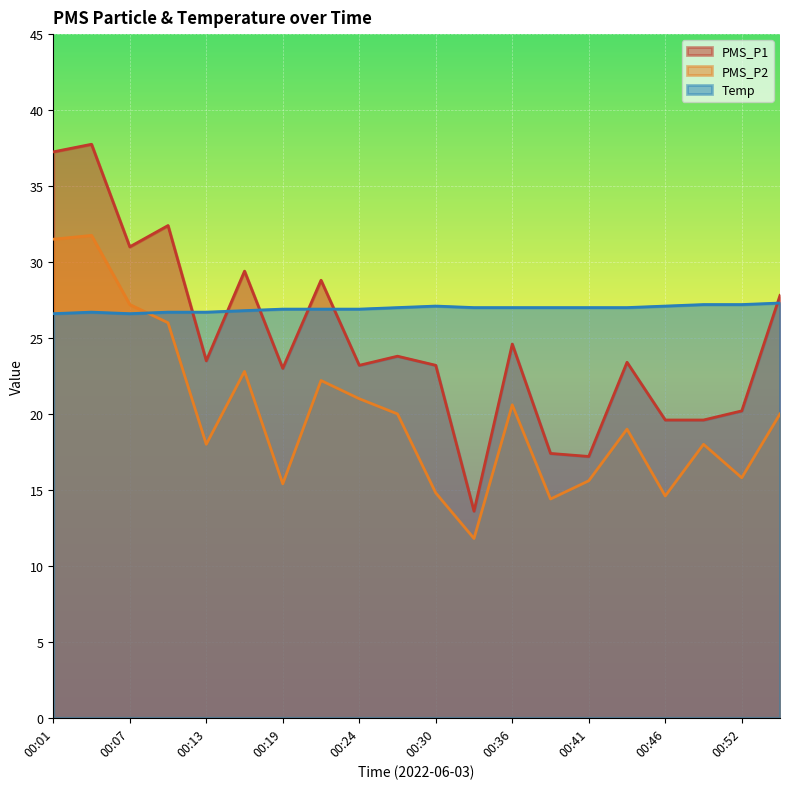

How many categories are shown in the chart?

20